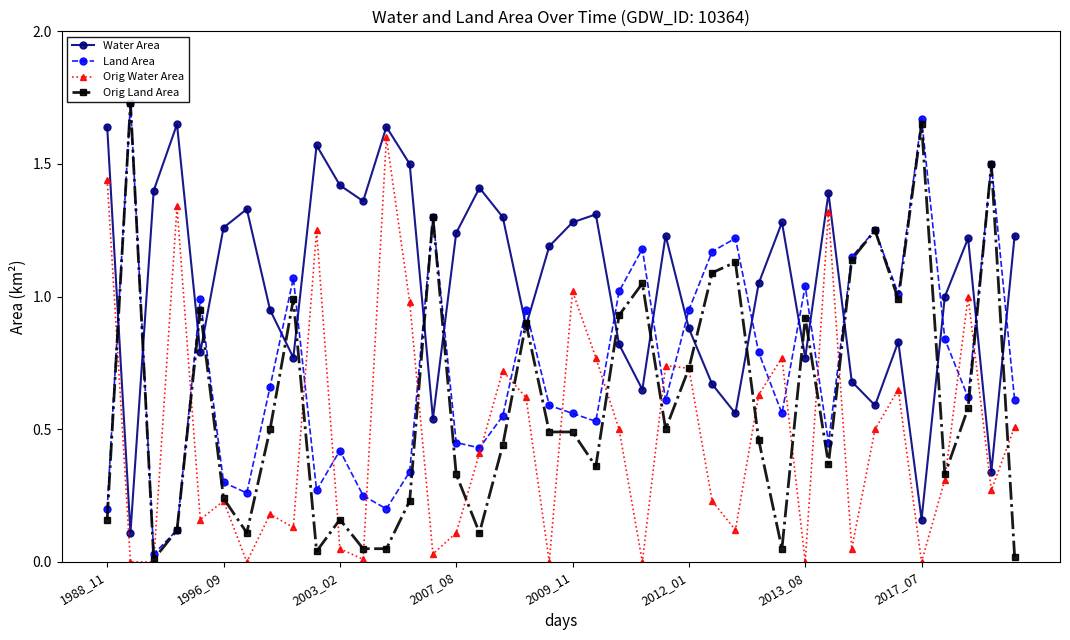

List the series in order of their overall mean, highest first.

Water Area, Land Area, Orig Land Area, Orig Water Area